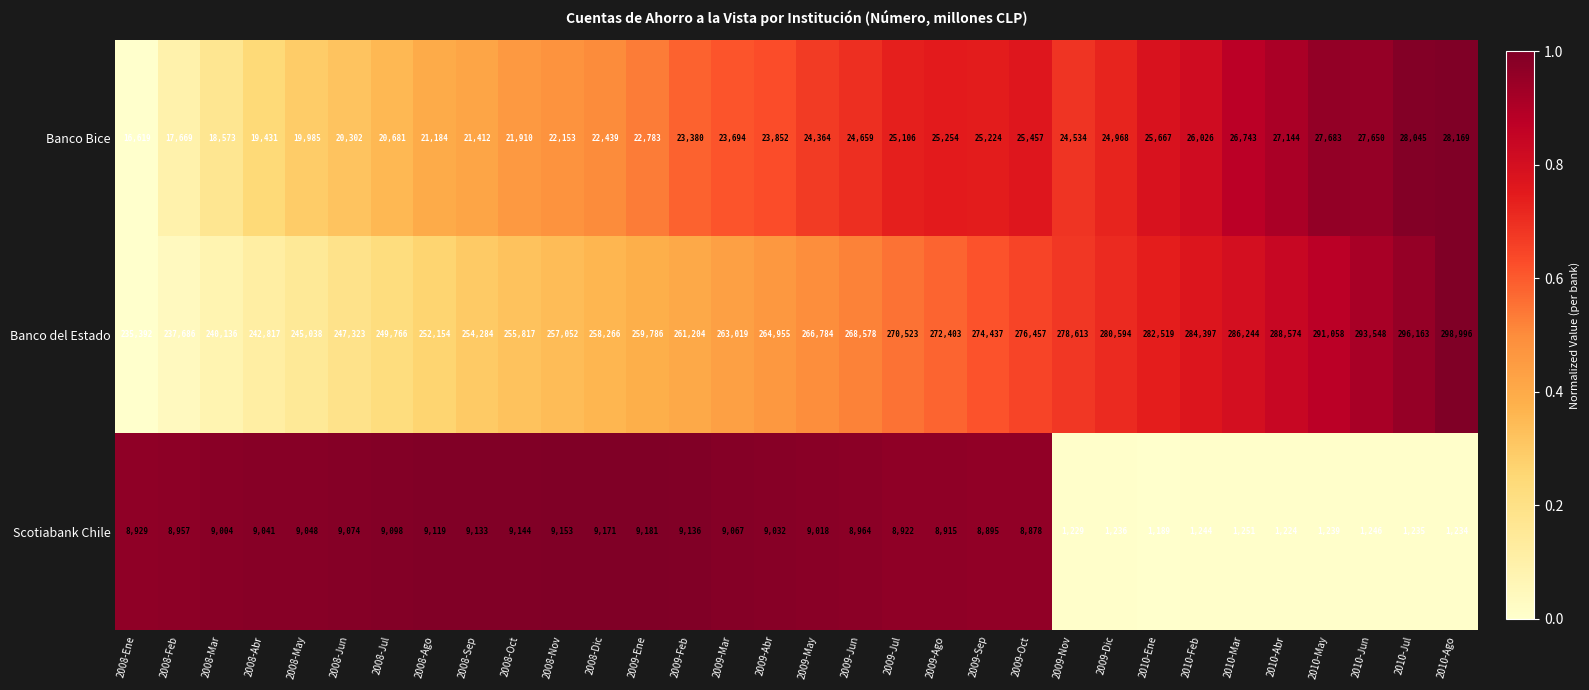

Which series has the widest spread of values?

Banco del Estado